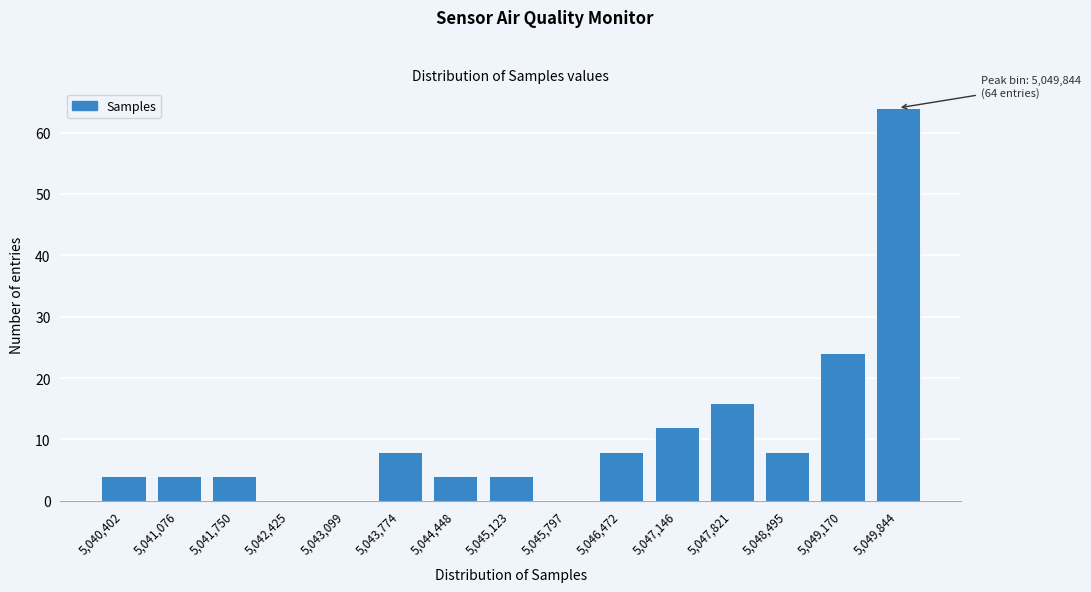

Reading right to left, transcribe all the data shown in this chart.

5,049,844=64	5,049,170=24	5,048,495=8	5,047,821=16	5,047,146=12	5,046,472=8	5,045,797=0	5,045,123=4	5,044,448=4	5,043,774=8	5,043,099=0	5,042,425=0	5,041,750=4	5,041,076=4	5,040,402=4